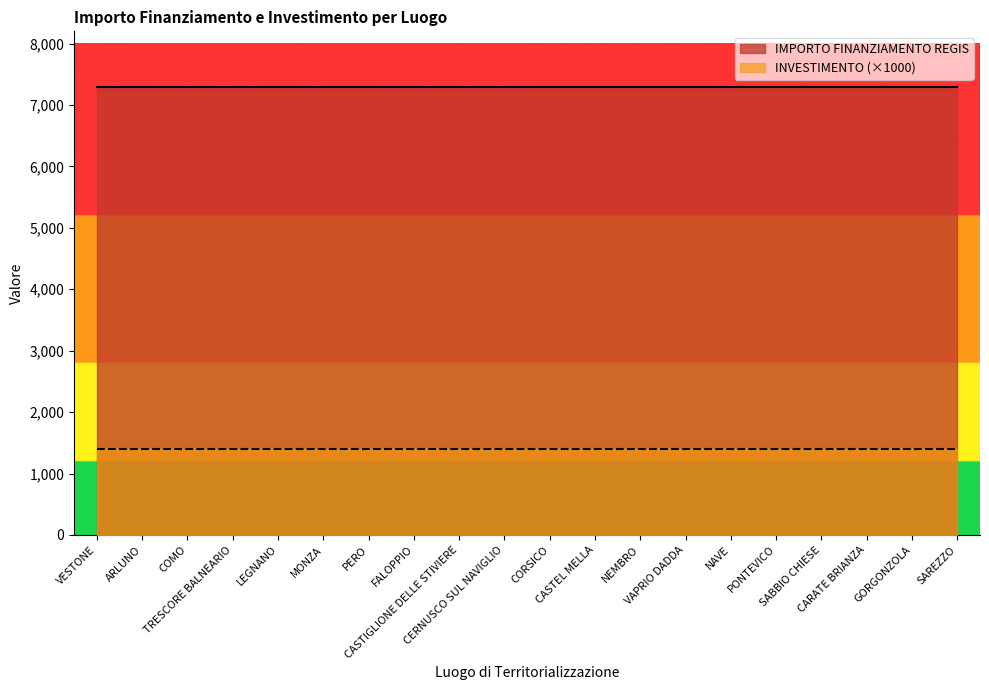

What are all the series names shown in the legend?

IMPORTO FINANZIAMENTO REGIS, INVESTIMENTO (×1000)